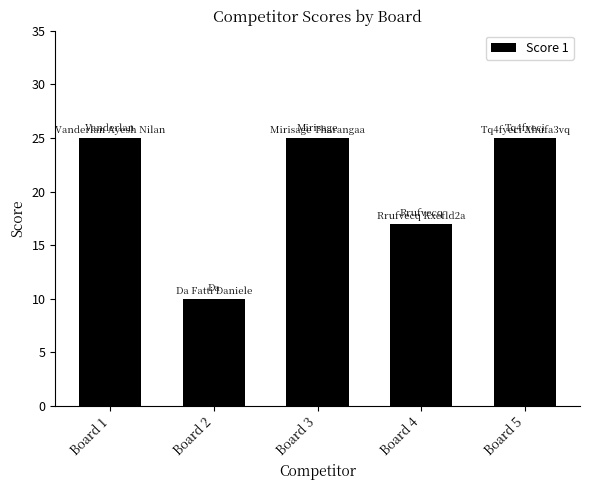

Which label corresponds to the smallest value in the chart?

Board 2